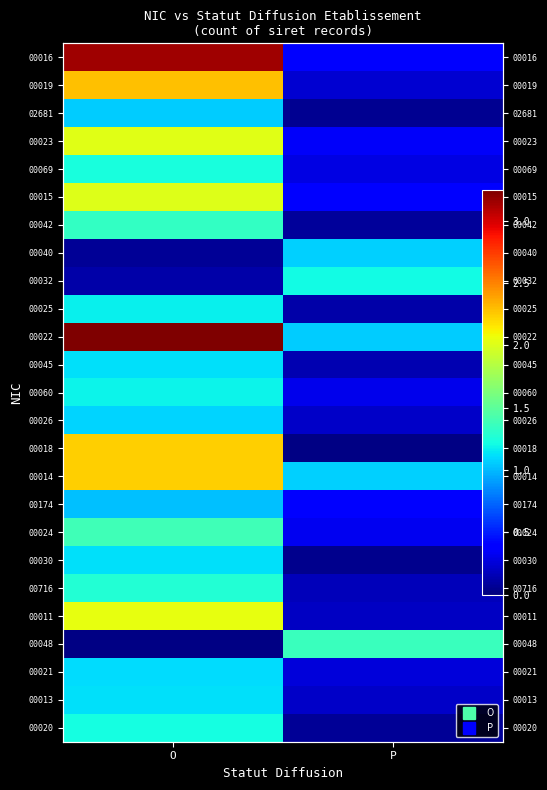

What is the minimum value for 00042?

0.1